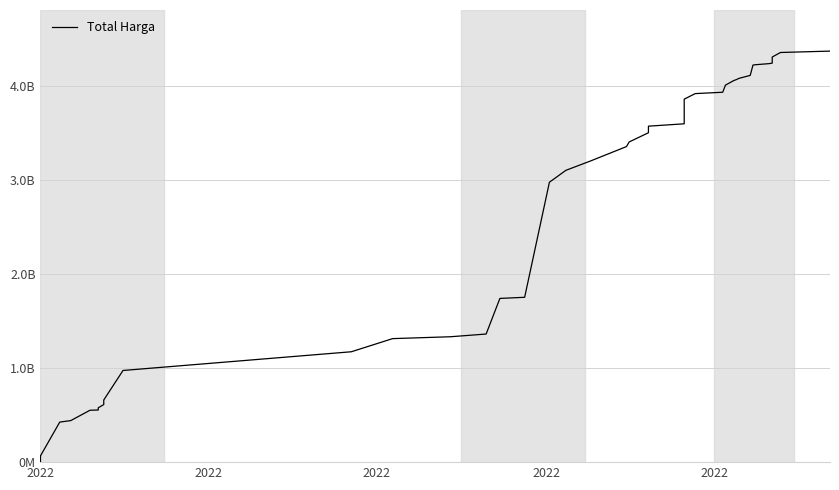

How many data points are less than 3359014025?

20